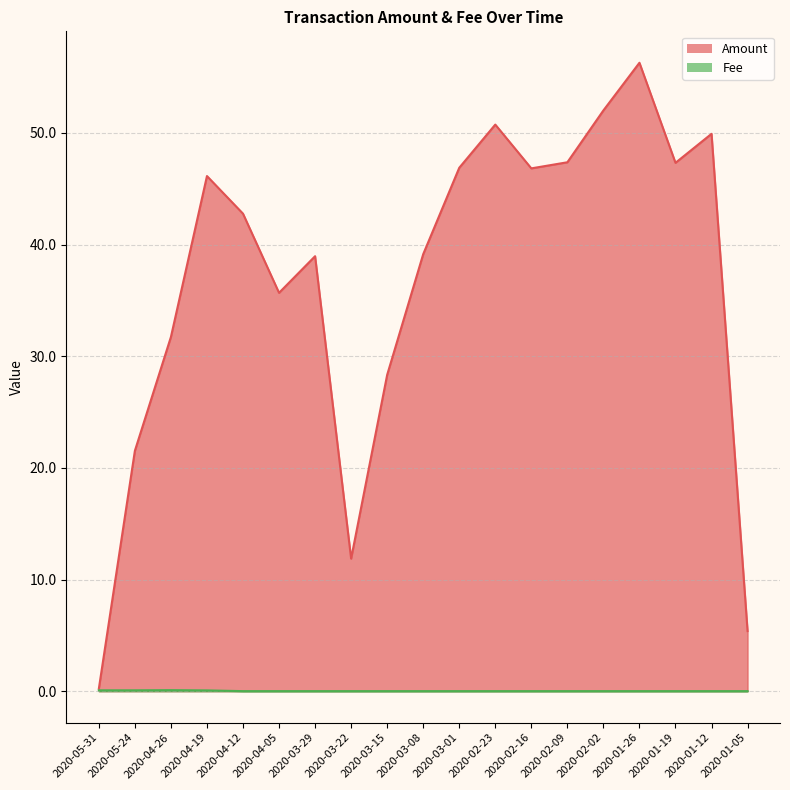

What is the label of the 7th point from the right?

2020-02-16